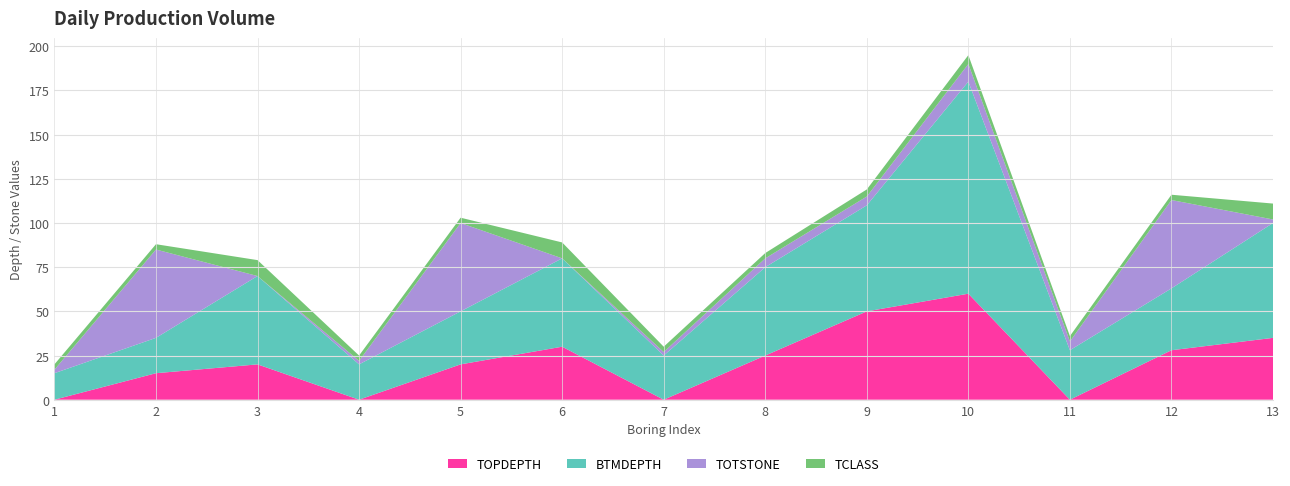

Reading left to right, transcribe all the data shown in this chart.

TOPDEPTH: 0	15	20	0	20	30	0	25	50	60	0	28	35
BTMDEPTH: 15	20	50	20	30	50	25	50	60	120	28	35	65
TOTSTONE: 2	50	0	2	50	0	2	5	5	10	5	50	2
TCLASS: 3	3	9	3	3	9	3	3	4	5	3	3	9